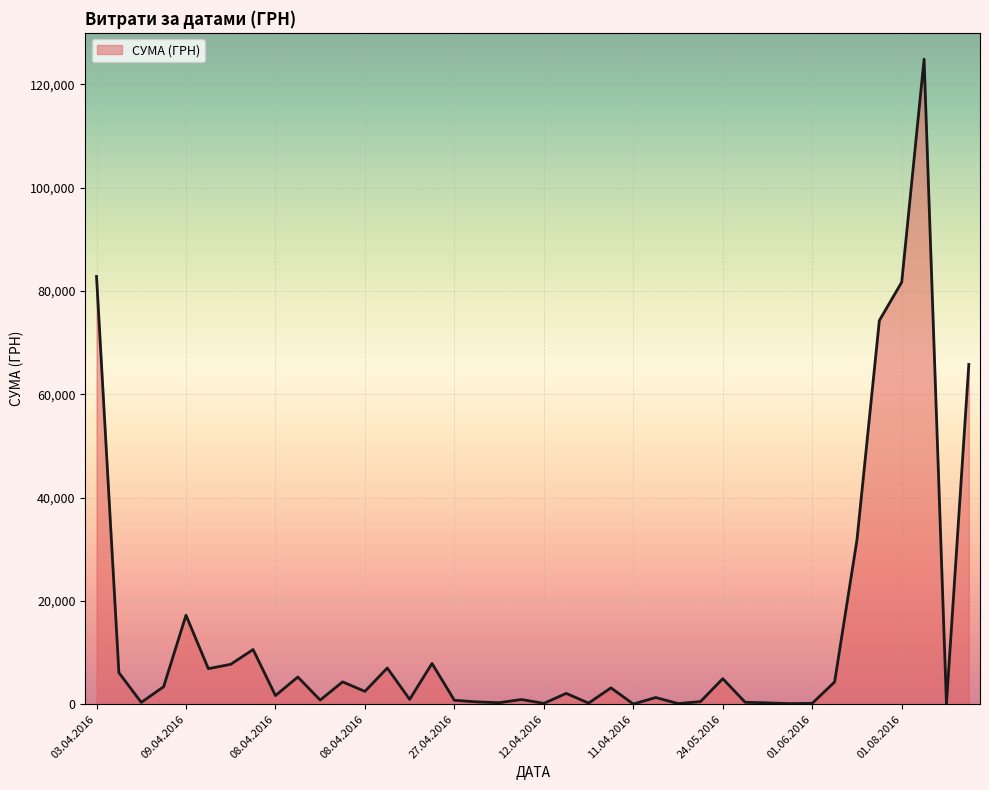

What is the greatest value displayed?

124904.8